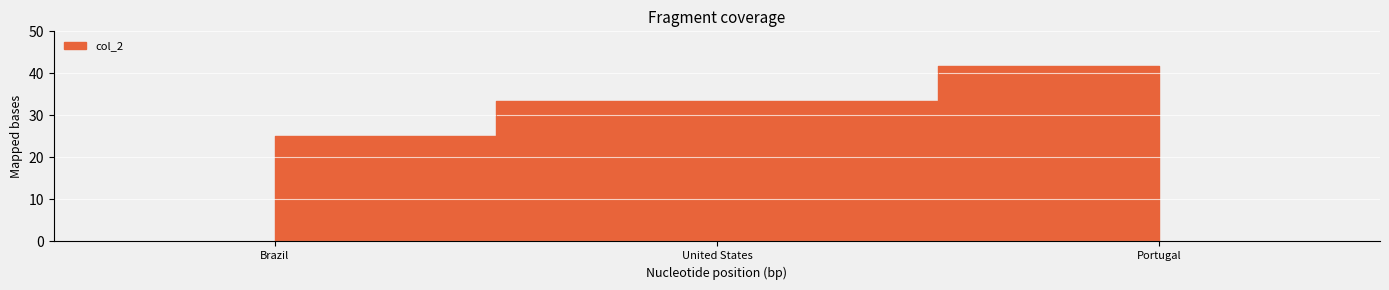

At which category does the chart reach its peak across all series?

Portugal